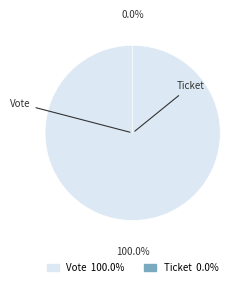

Does Vote represent more than half of the total?

Yes